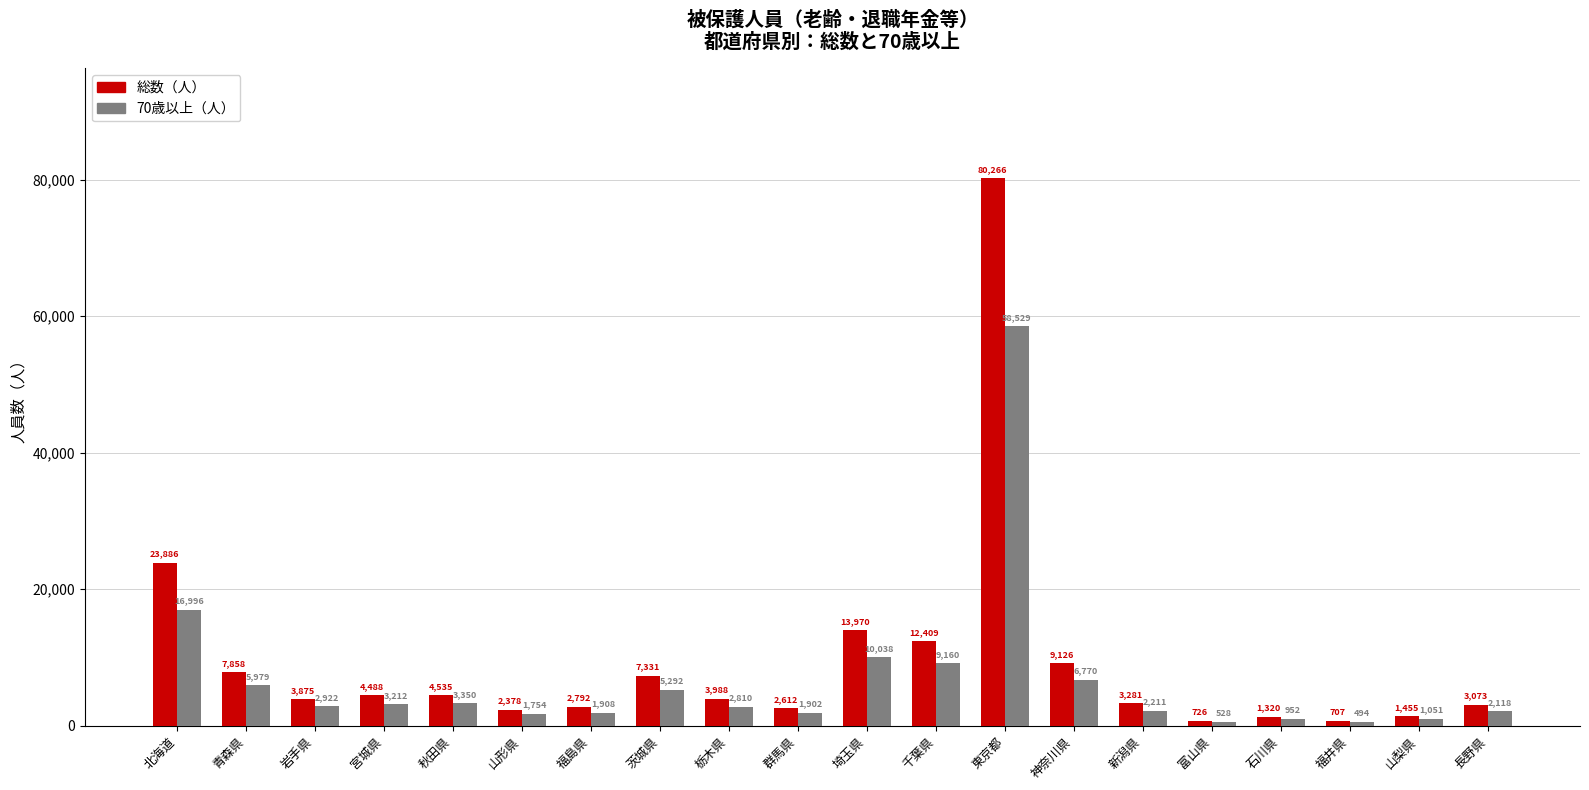

Reading left to right, list all the values displayed in this chart.

総数（人）: 北海道=23886	青森県=7858	岩手県=3875	宮城県=4488	秋田県=4535	山形県=2378	福島県=2792	茨城県=7331	栃木県=3988	群馬県=2612	埼玉県=13970	千葉県=12409	東京都=80266	神奈川県=9126	新潟県=3281	富山県=726	石川県=1320	福井県=707	山梨県=1455	長野県=3073
70歳以上（人）: 北海道=16996	青森県=5979	岩手県=2922	宮城県=3212	秋田県=3350	山形県=1754	福島県=1908	茨城県=5292	栃木県=2810	群馬県=1902	埼玉県=10038	千葉県=9160	東京都=58529	神奈川県=6770	新潟県=2211	富山県=528	石川県=952	福井県=494	山梨県=1051	長野県=2118